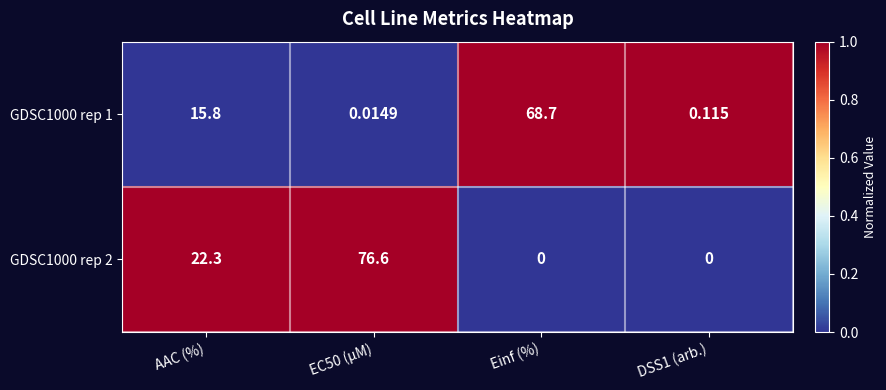

Which series changed the most between AAC (%) and EC50 (µM)?

GDSC1000 rep 2